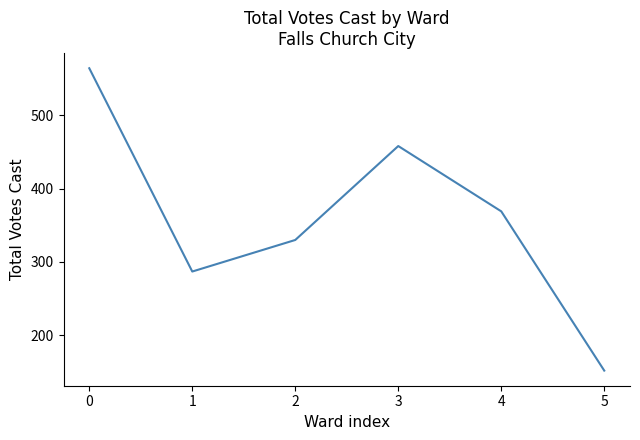

The value at 2 is 330. True or false?

True